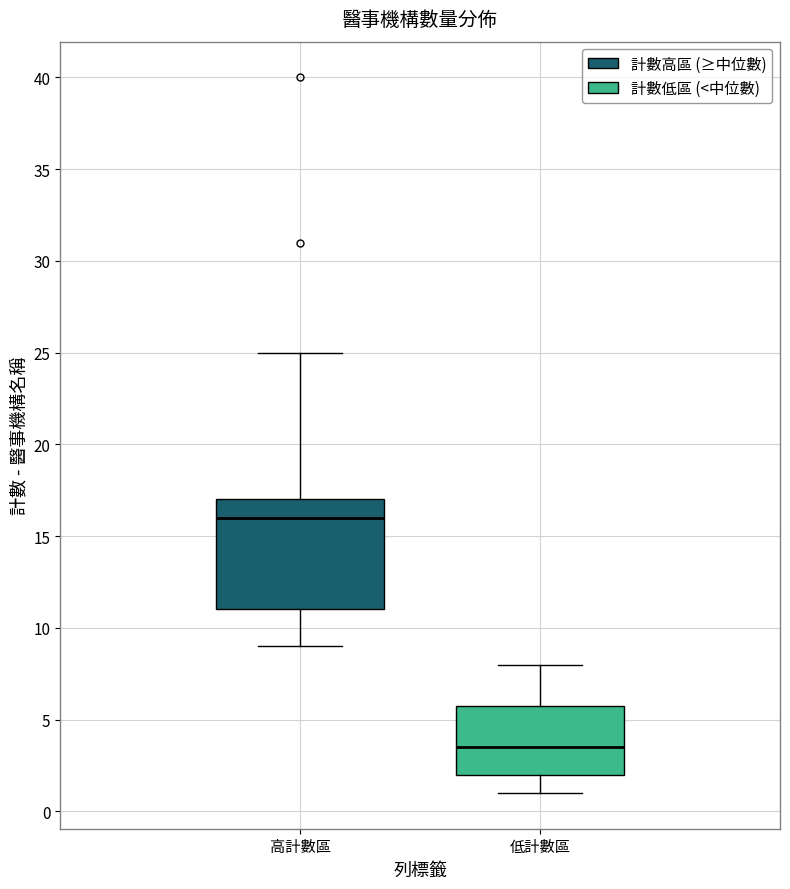

Comparing the boxes themselves (not the whiskers), which one is the tallest?

高計數區